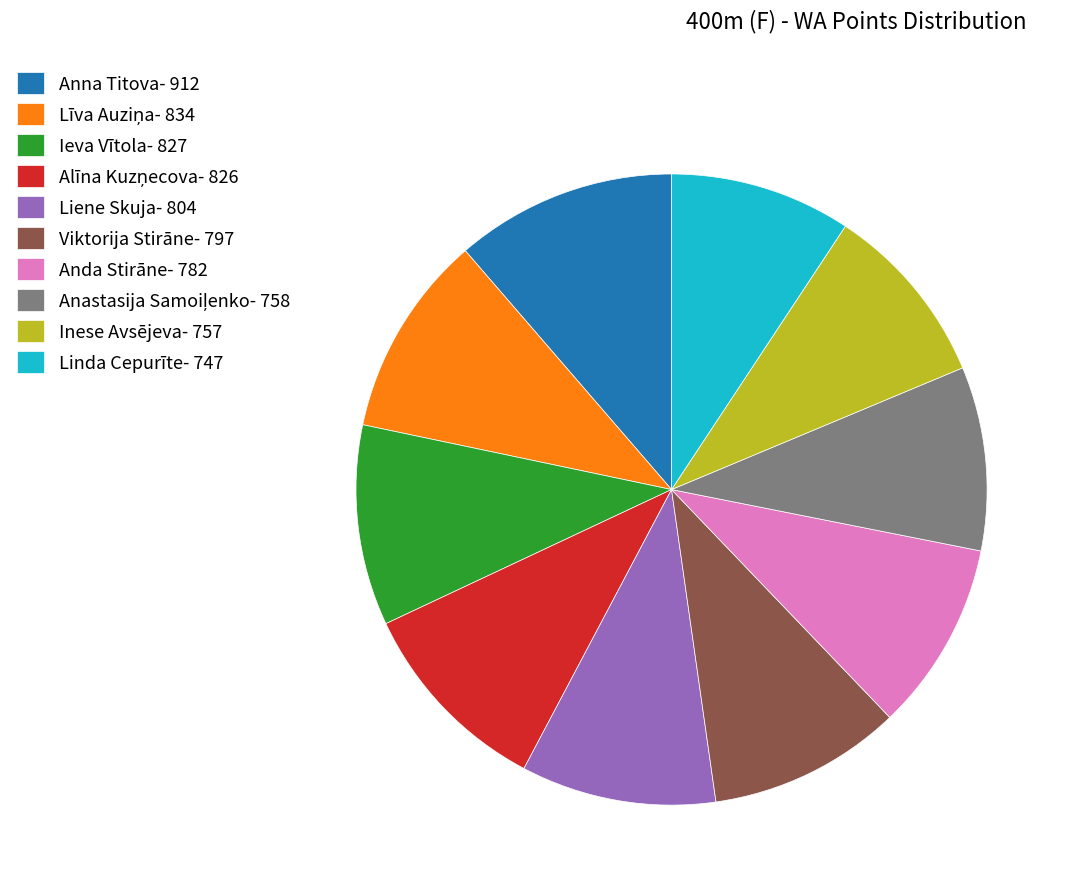

Which category has the biggest portion of the pie?

Anna Titova